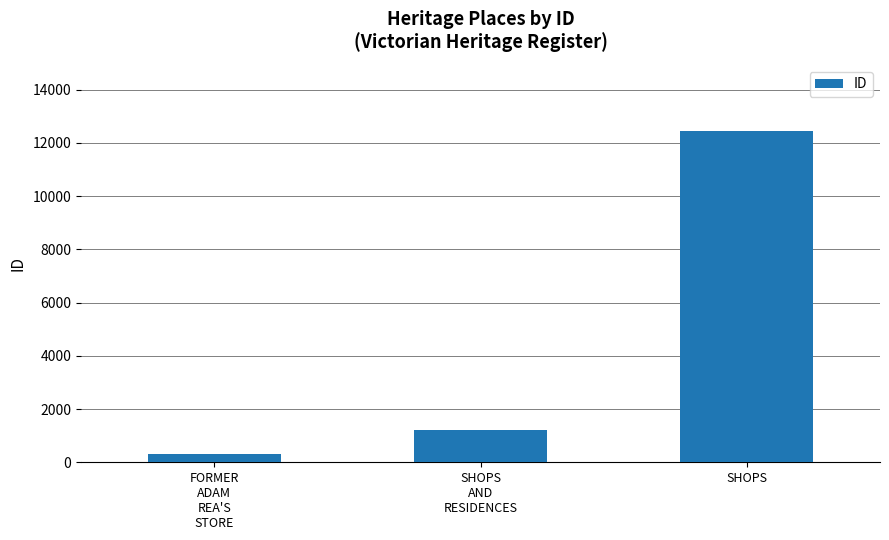

What value does the data have at SHOPS
AND
RESIDENCES, to the nearest 50?

1200